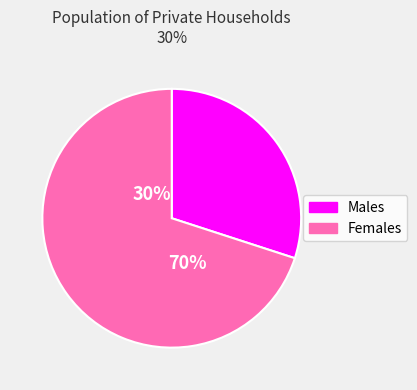

Rank the series at 36201 from highest to lowest value.

Females, Males